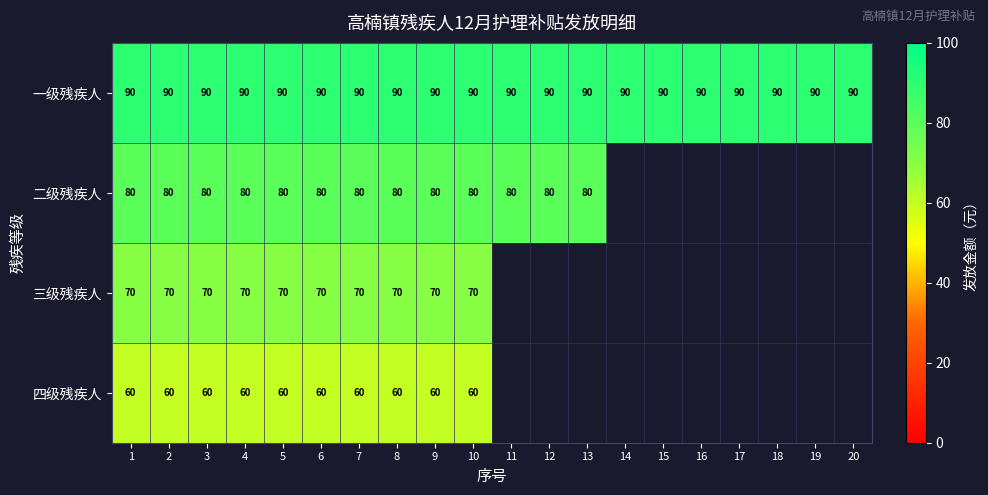

At which category is the sum across all series the highest?

1